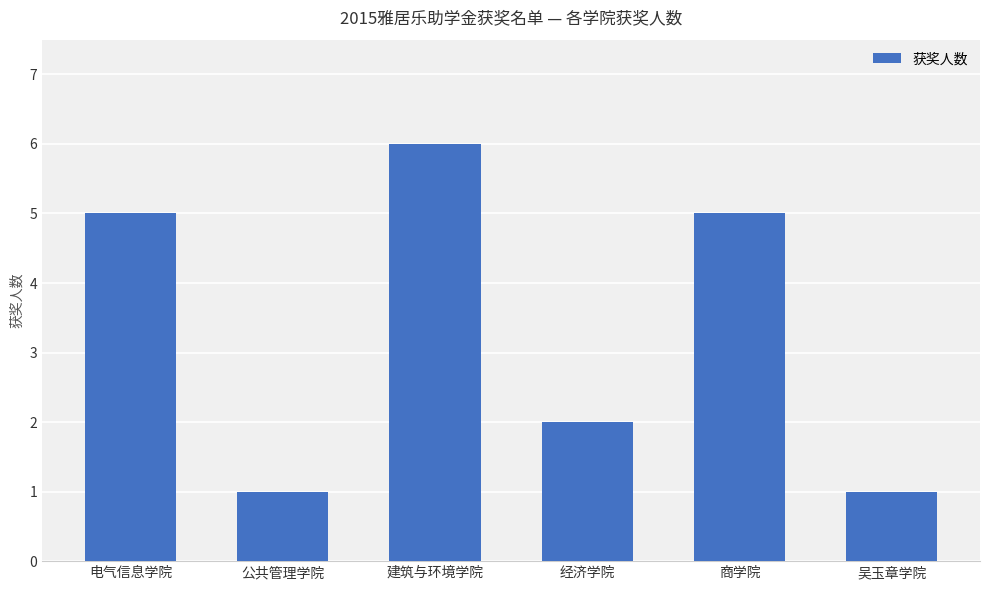

The value at 商学院 is 9. True or false?

False